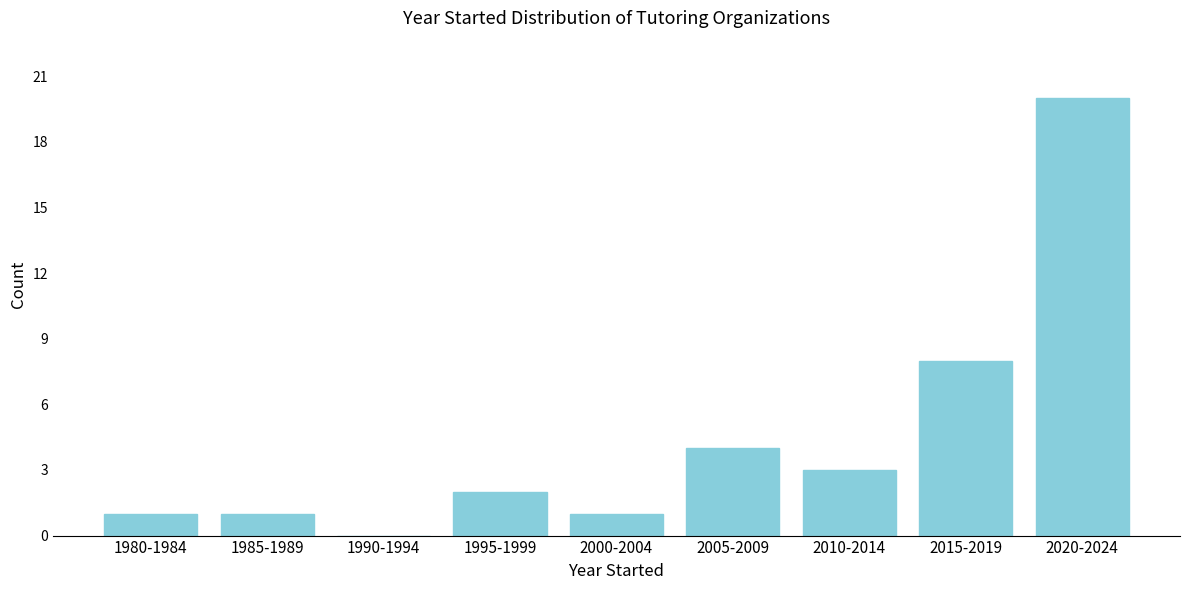

Reading right to left, what are all the values shown in this chart?

2020-2024=20	2015-2019=8	2010-2014=3	2005-2009=4	2000-2004=1	1995-1999=2	1990-1994=0	1985-1989=1	1980-1984=1